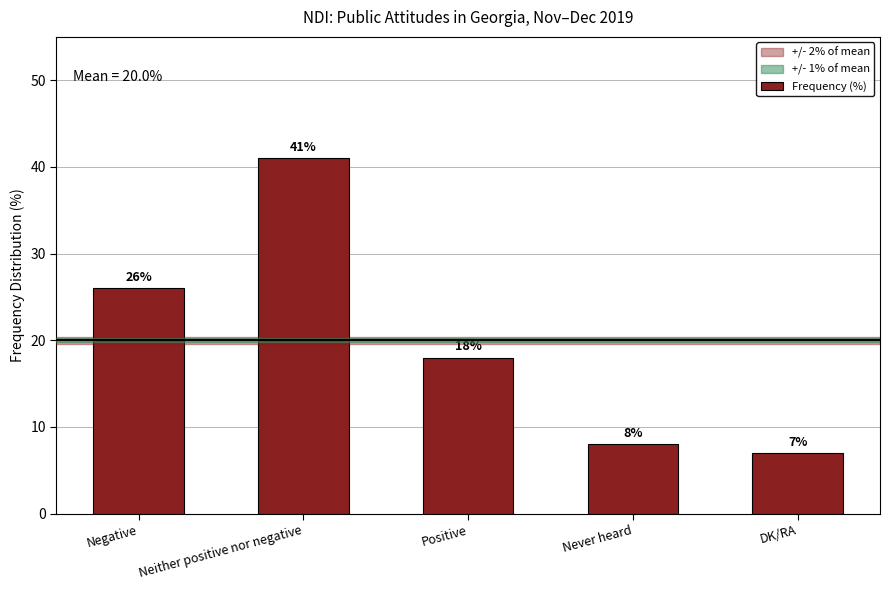

Which category has the lowest value across all series?

DK/RA